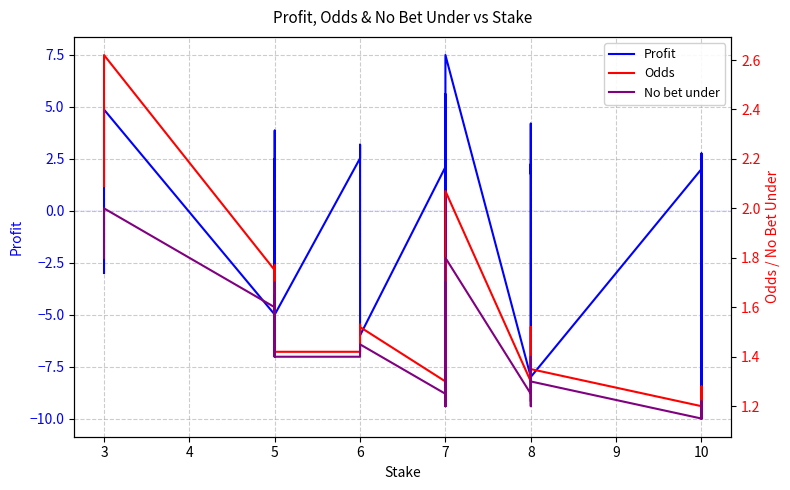

Which series has the largest range (max minus min)?

Profit